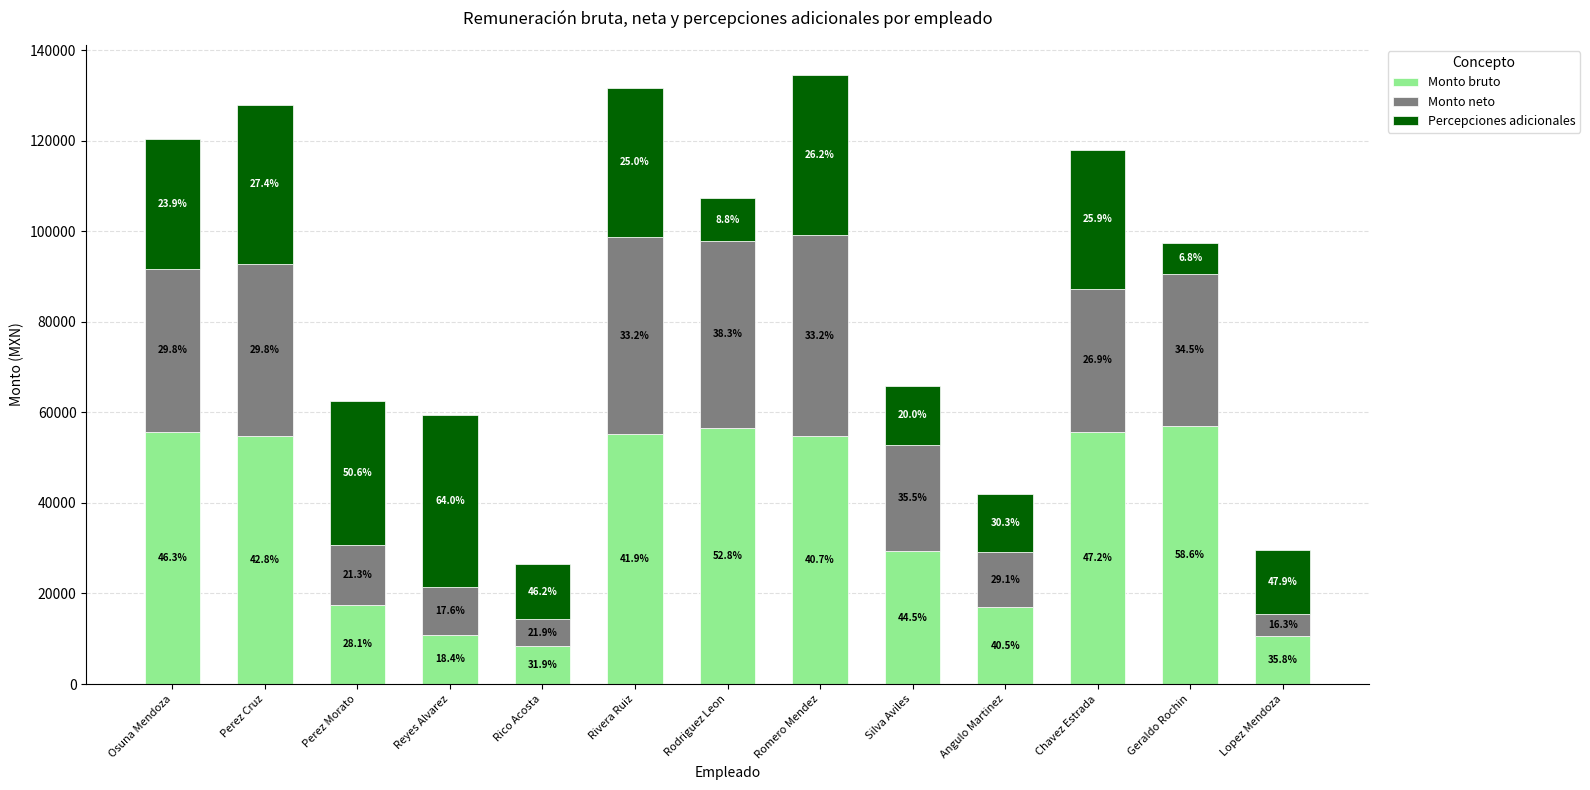

What is the total value across all series at Angulo Martinez?

41864.5